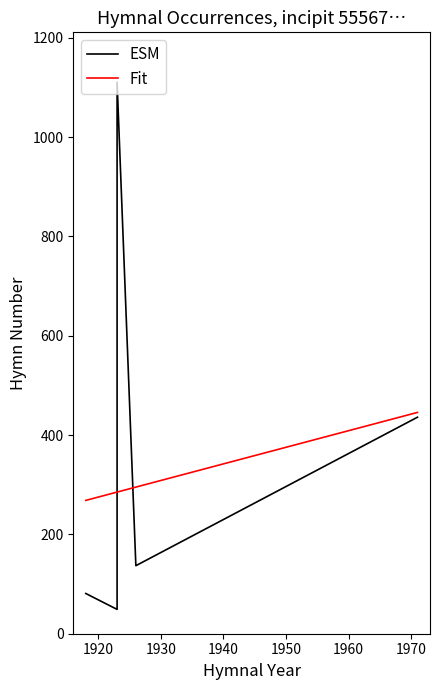

The value of Fit at 1910 is 53.9. True or false?

False